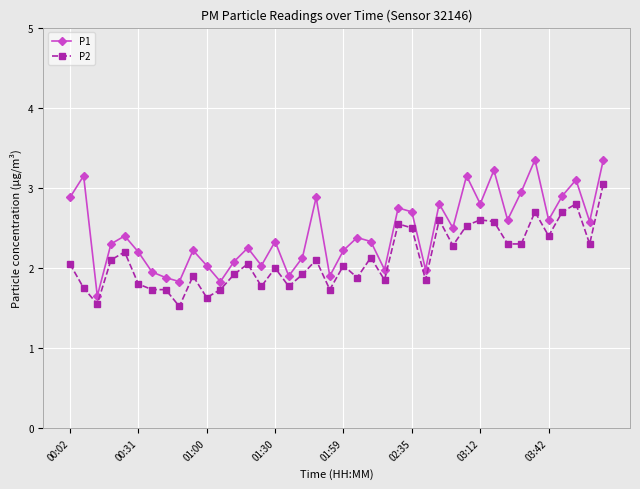

What are all the series names shown in the legend?

P1, P2